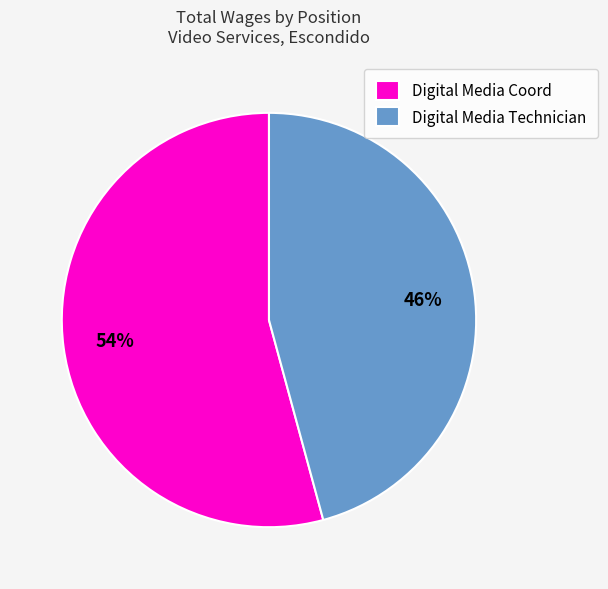

What is the smallest slice in the pie chart?

Digital Media Technician